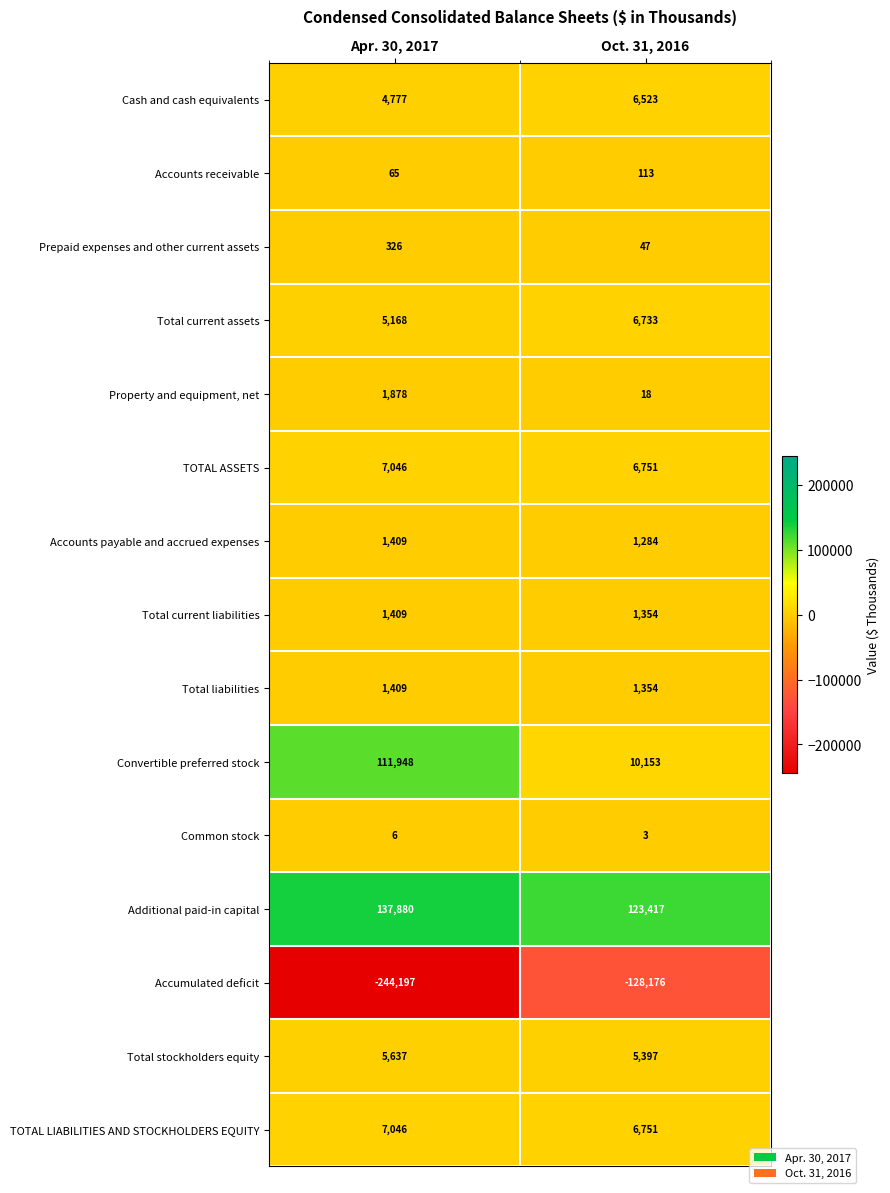

What is the difference between the highest and lowest values at Apr. 30, 2017?

382077